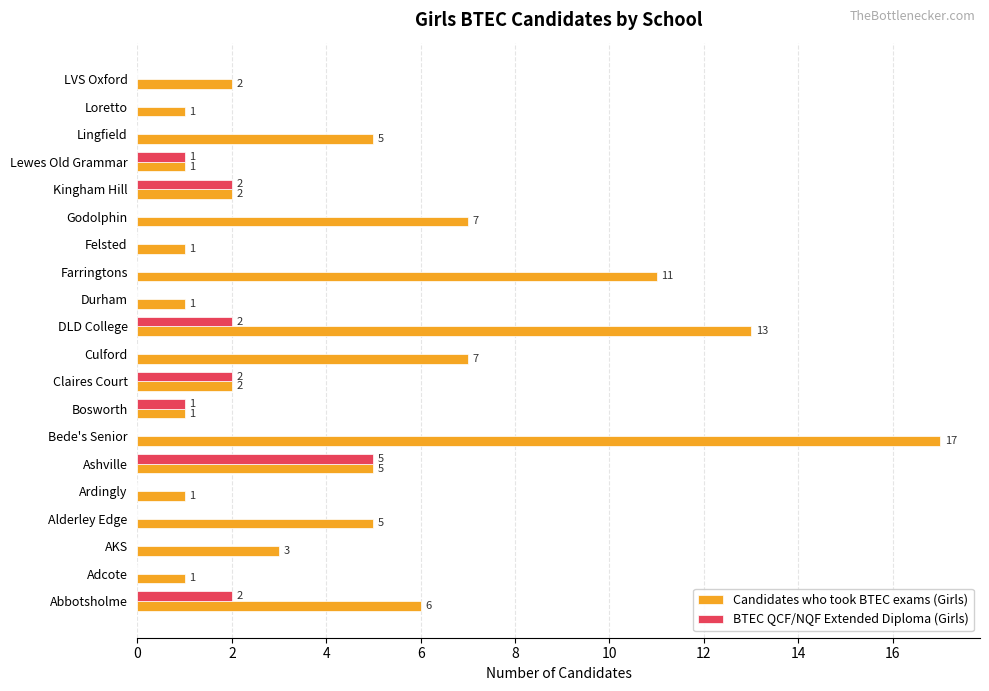

Which series changed the most between Alderley Edge and Godolphin?

Candidates who took BTEC exams (Girls)